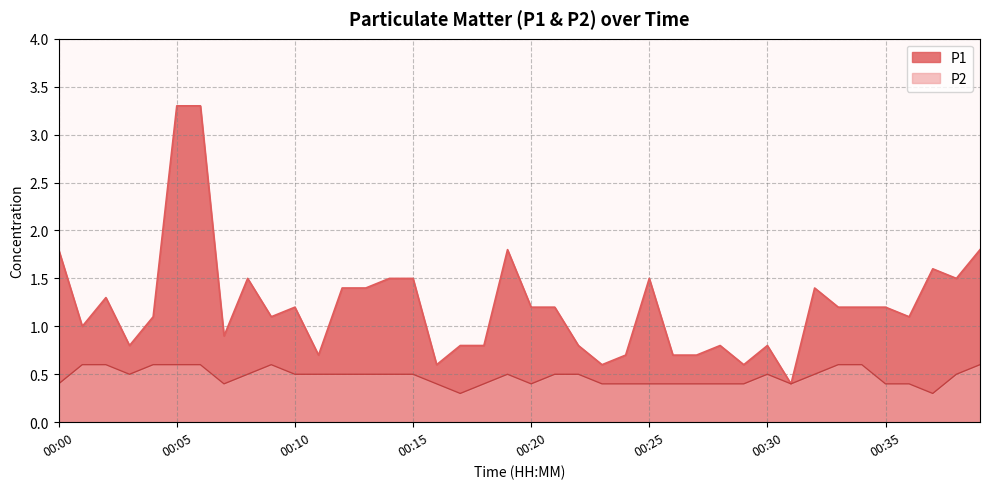

Reading left to right, extract all data points from this chart.

P1: 1.8	1.0	1.3	0.8	1.1	3.3	3.3	0.9	1.5	1.1	1.2	0.7	1.4	1.4	1.5	1.5	0.6	0.8	0.8	1.8	1.2	1.2	0.8	0.6	0.7	1.5	0.7	0.7	0.8	0.6	0.8	0.4	1.4	1.2	1.2	1.2	1.1	1.6	1.5	1.8
P2: 0.4	0.6	0.6	0.5	0.6	0.6	0.6	0.4	0.5	0.6	0.5	0.5	0.5	0.5	0.5	0.5	0.4	0.3	0.4	0.5	0.4	0.5	0.5	0.4	0.4	0.4	0.4	0.4	0.4	0.4	0.5	0.4	0.5	0.6	0.6	0.4	0.4	0.3	0.5	0.6